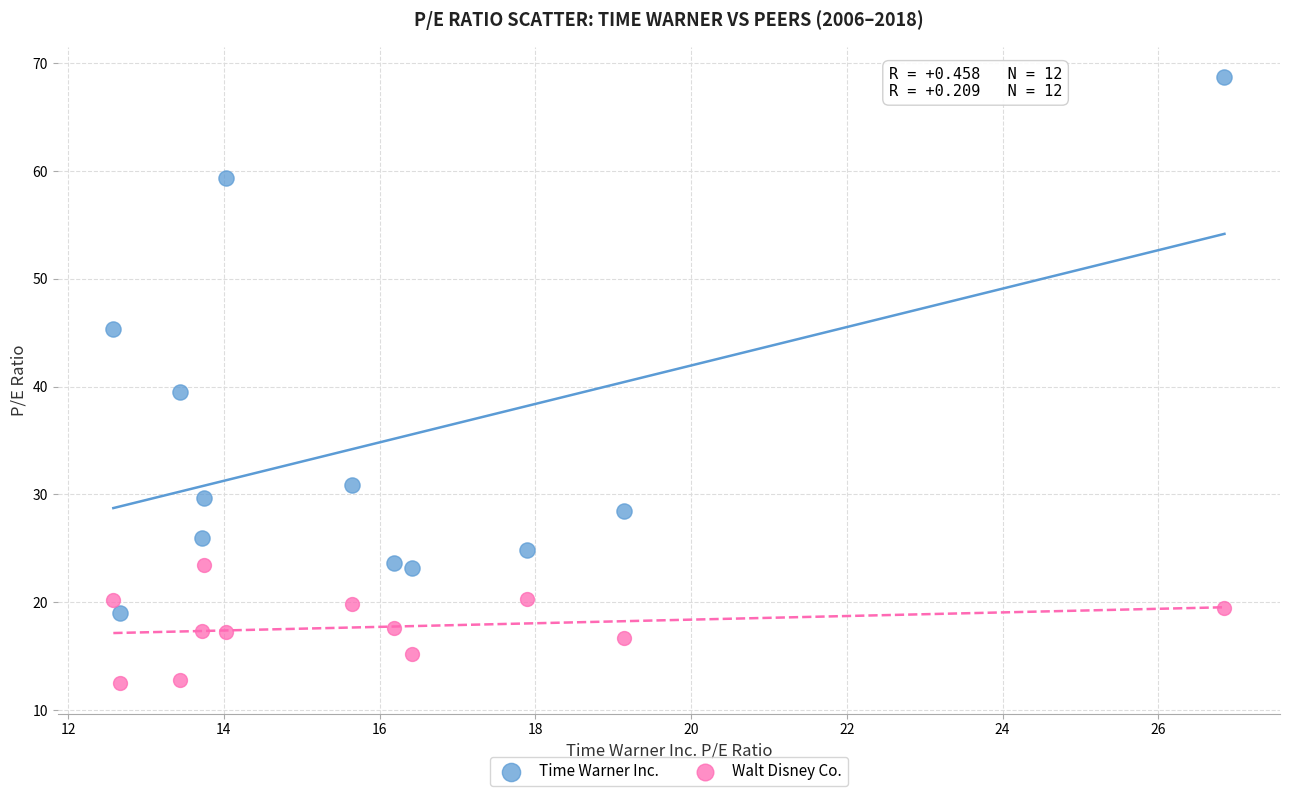

What are all the series names shown in the legend?

Time Warner Inc., Walt Disney Co.